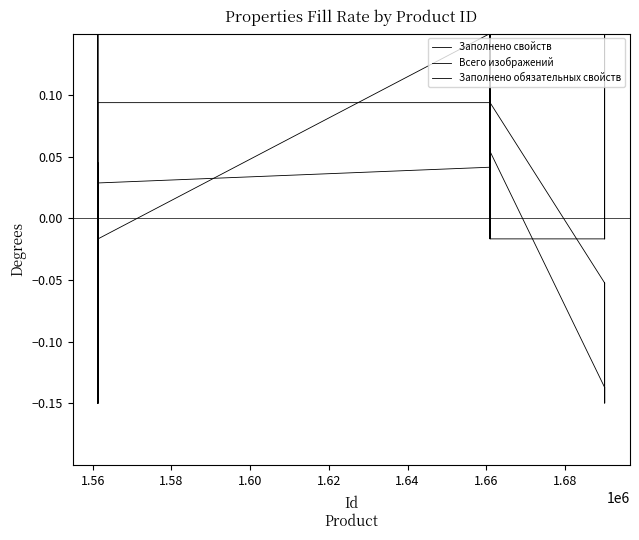

What is the lowest value of the Заполнено свойств series?

-0.1